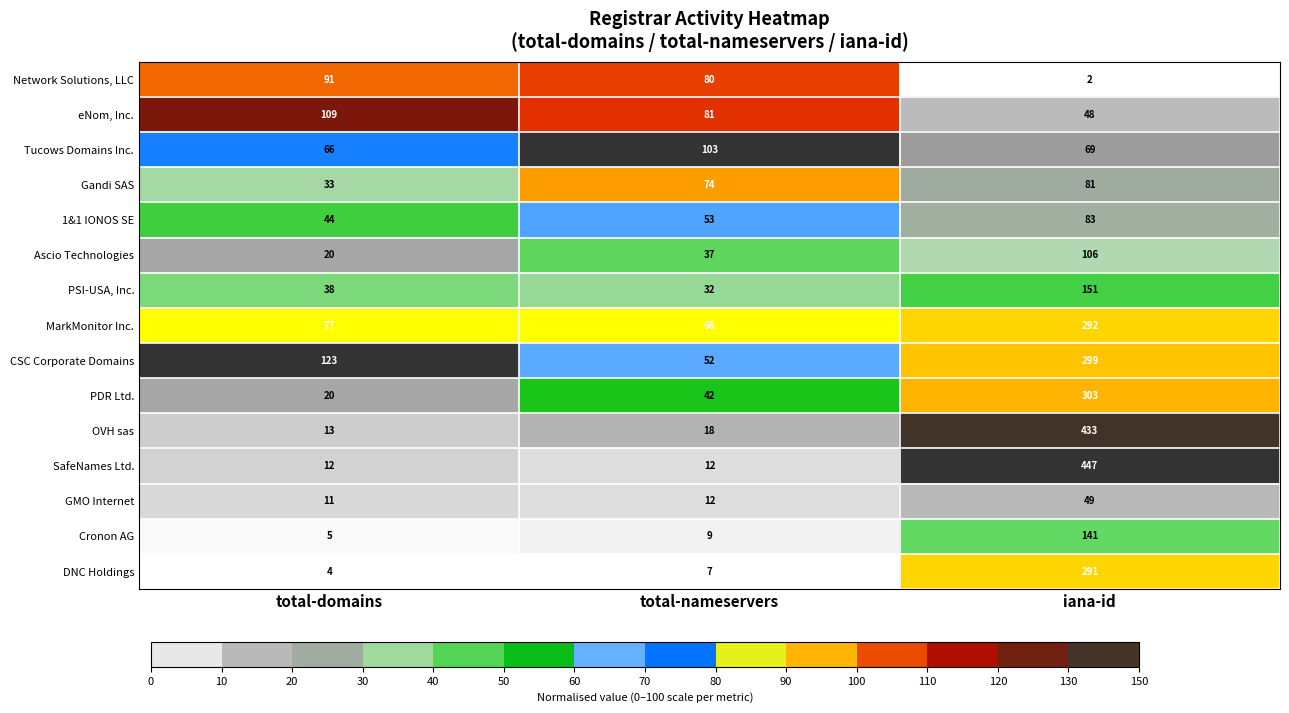

At which category is the sum across all series the highest?

iana-id